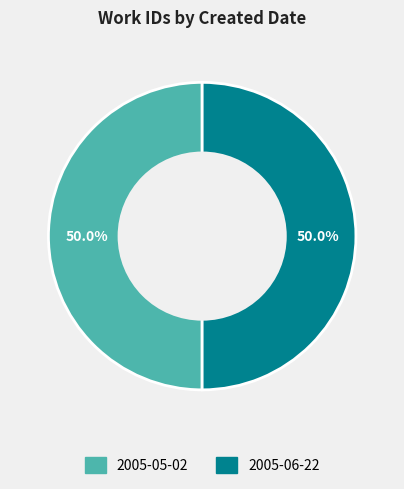

Approximately how many times larger is the value at 2005-05-02 compared to 2005-06-22?

1.0